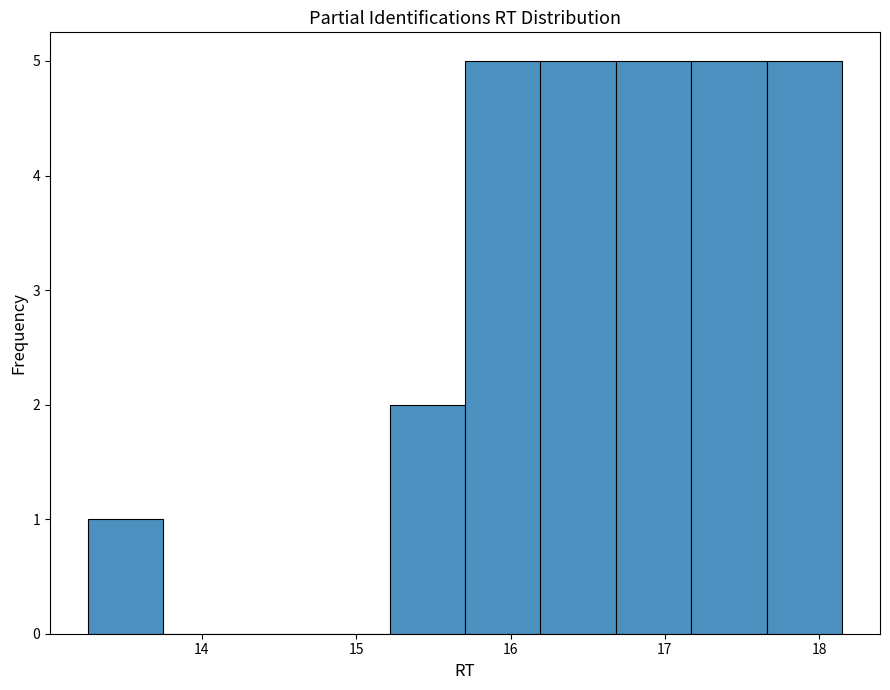

Reading left to right, transcribe this chart: for each bar, give the range it covers on the x-axis and its height. Neither the bar edges nor the heights are printed on the chart, so give them approximately, as read against the axes.

13.3 to 13.7: 1
13.7 to 14.2: 0
14.2 to 14.7: 0
14.7 to 15.2: 0
15.2 to 15.7: 2
15.7 to 16.2: 5
16.2 to 16.7: 5
16.7 to 17.2: 5
17.2 to 17.7: 5
17.7 to 18.2: 5